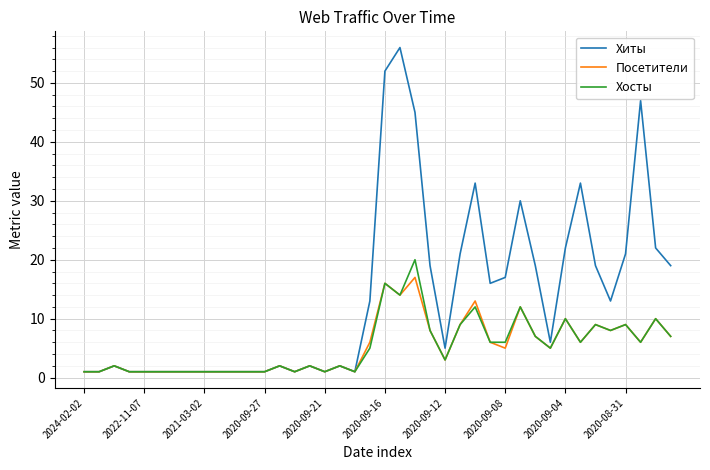

Which series has the widest spread of values?

Хиты